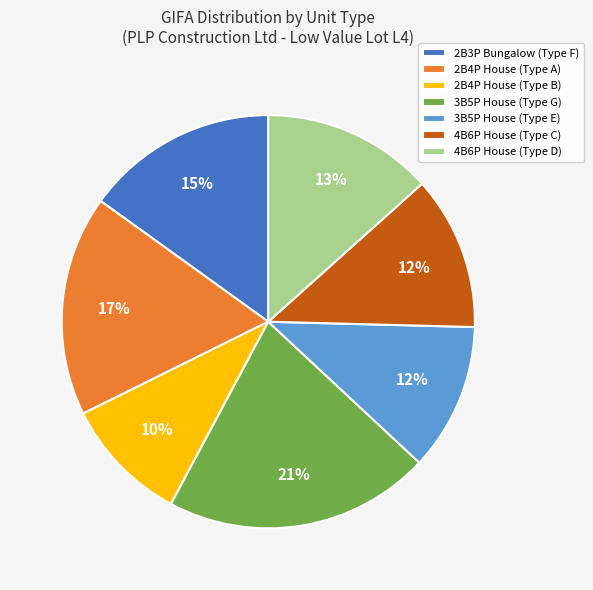

What is the ratio of the value at 4B6P House (Type C) to the value at 2B4P House (Type B)?

1.2